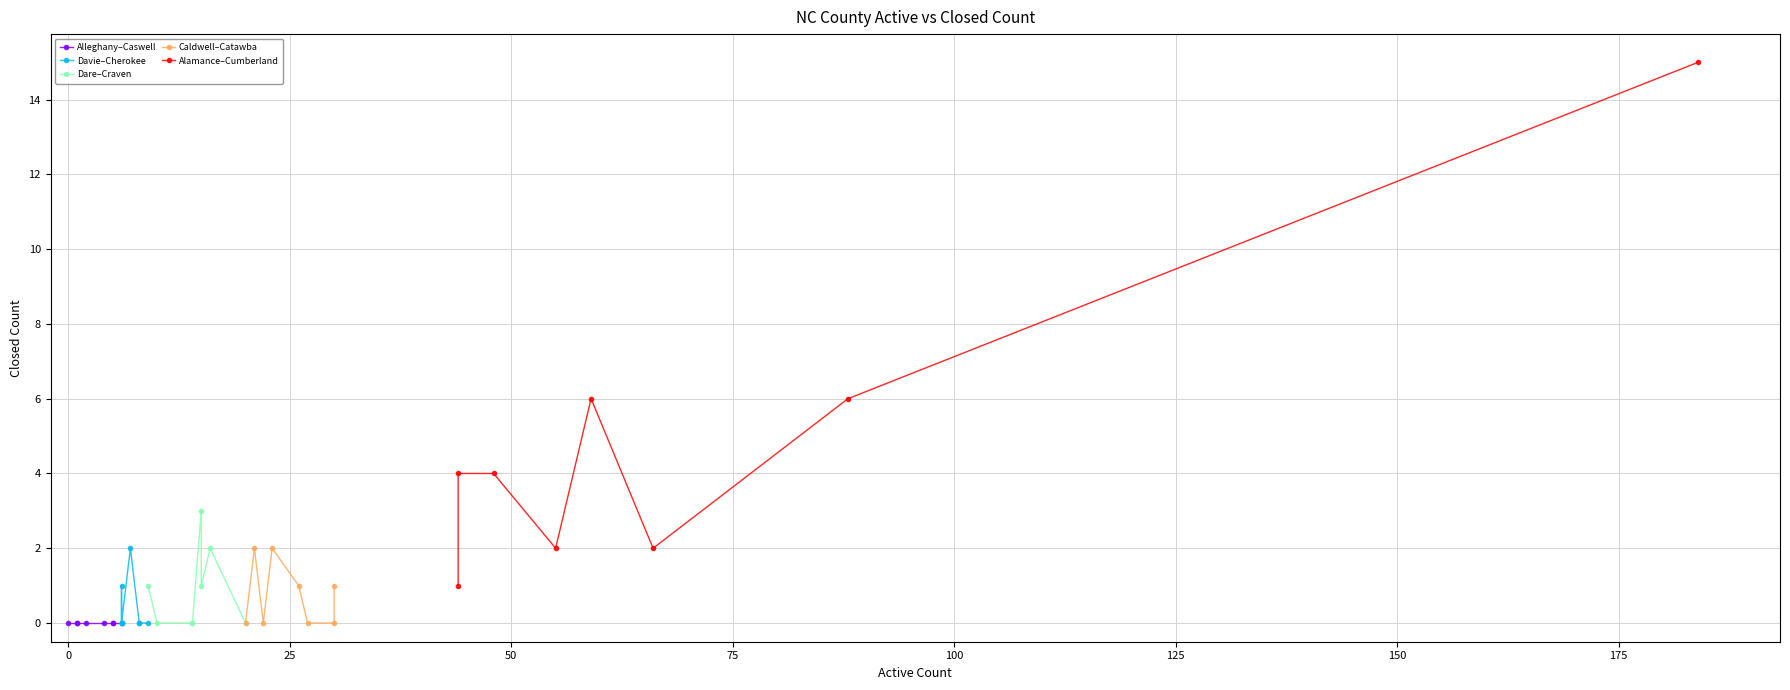

Which series has the widest spread of values?

Alamance–Cumberland